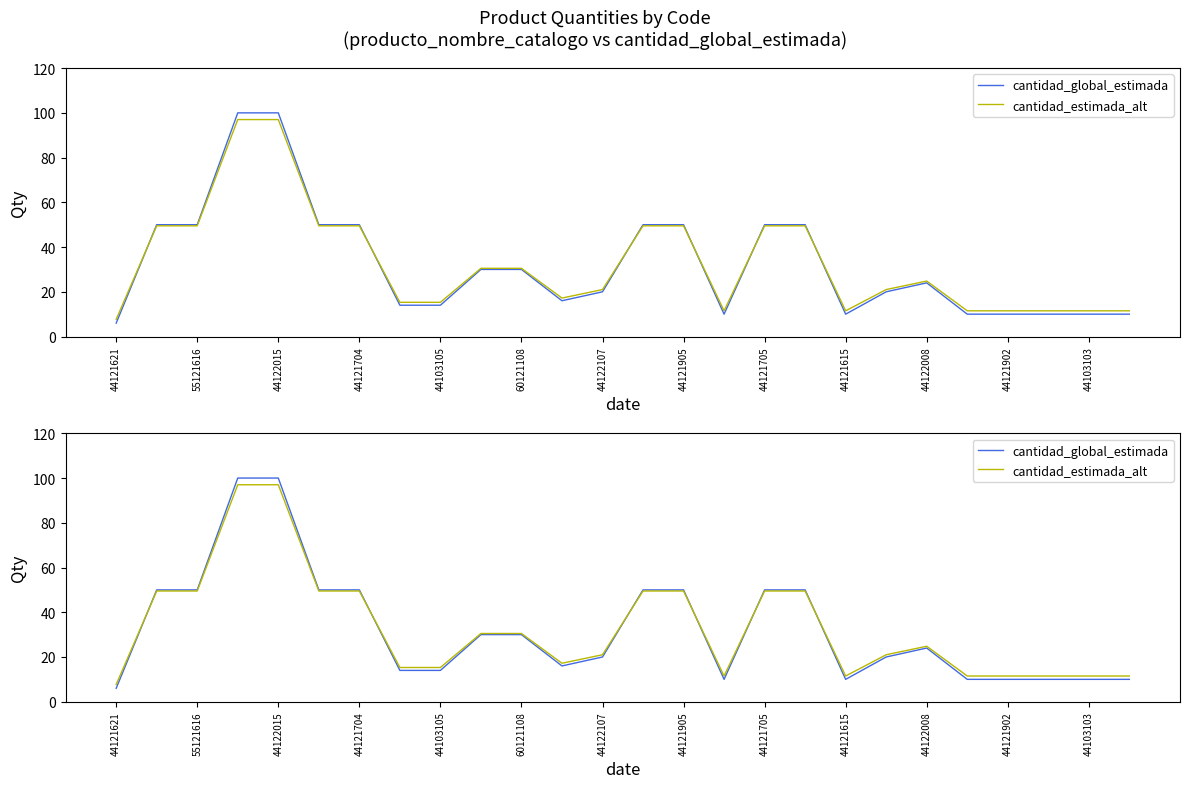

How many series are shown in this chart?

2